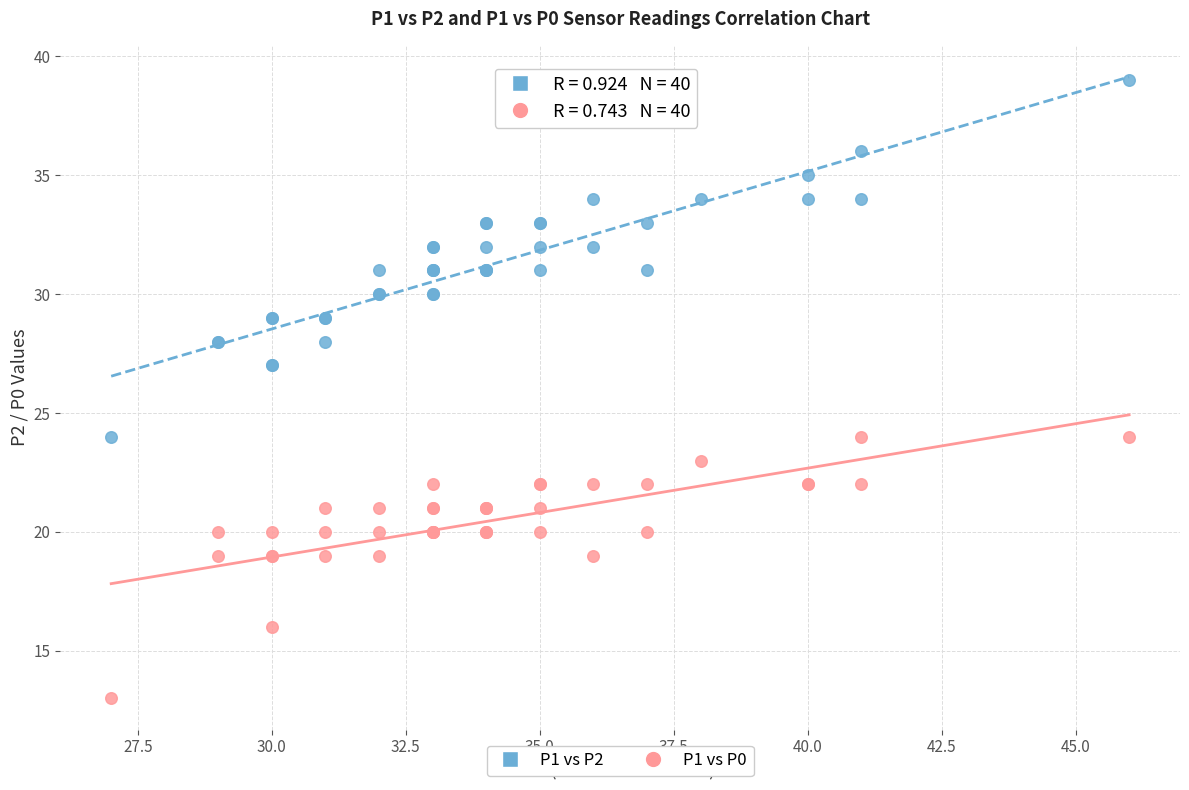

What are all the series names shown in the legend?

P1 vs P2, P1 vs P0